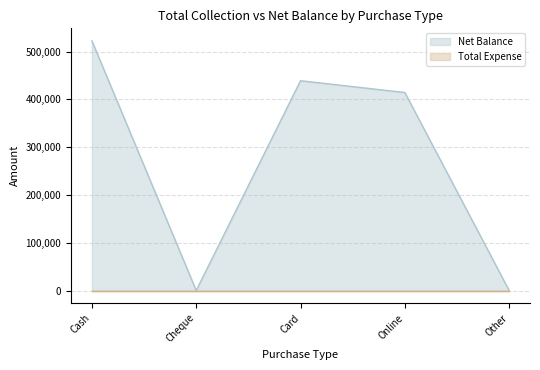

Reading left to right, transcribe all the data shown in this chart.

522503	0	439000	414296	0